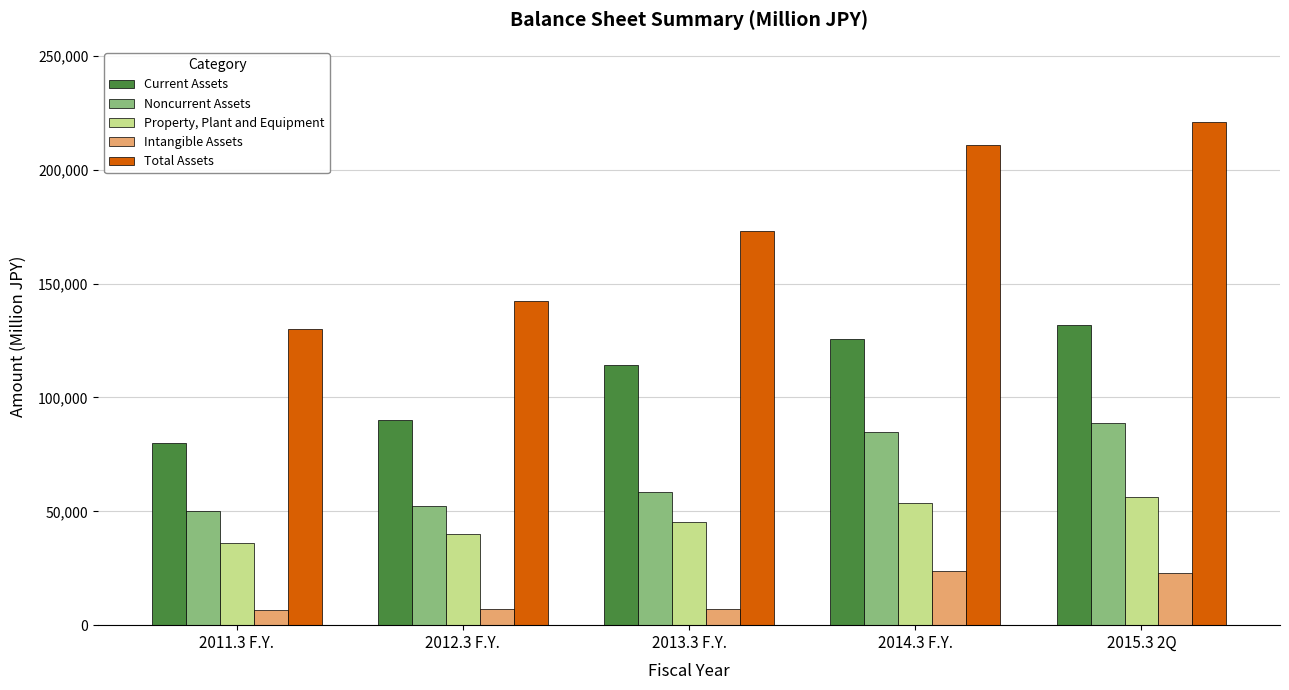

Which series has the largest total across all categories?

Total Assets